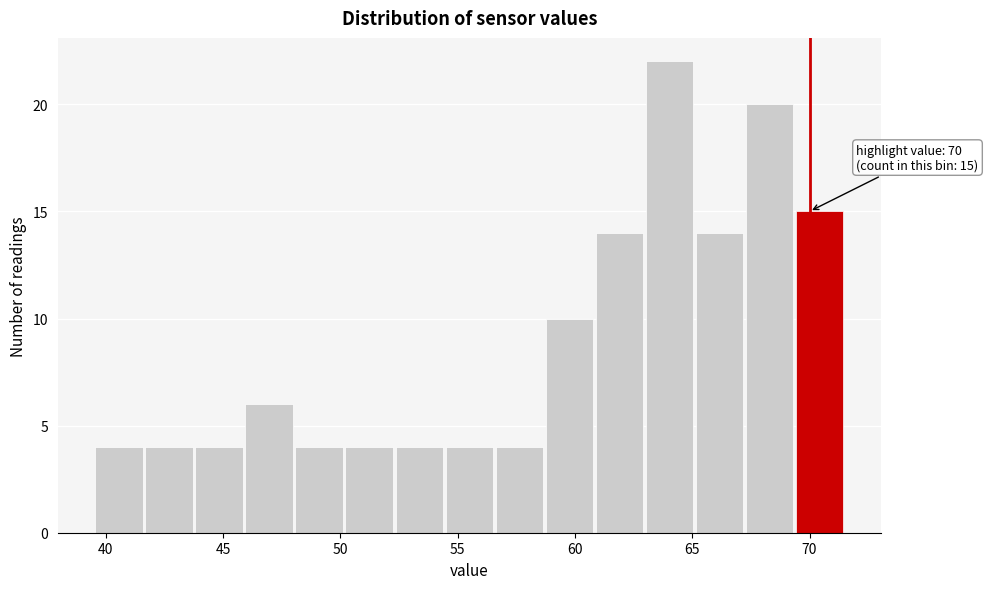

Over which range of the x-axis is the bar tallest?

63.0 to 65.0